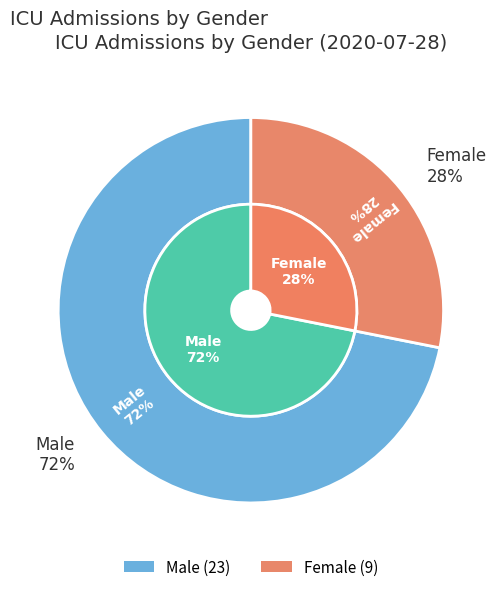

How many slices are in this pie chart?

2